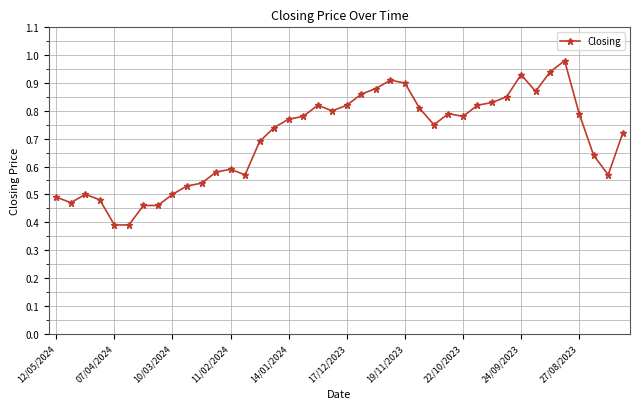

True or false: there are more than 0 points higher than both neighbors.

True